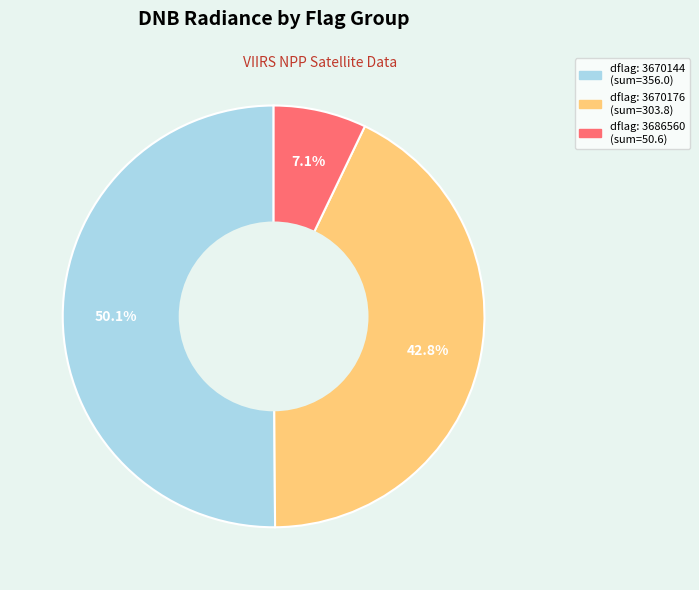

Which category has the biggest portion of the pie?

3670144_2